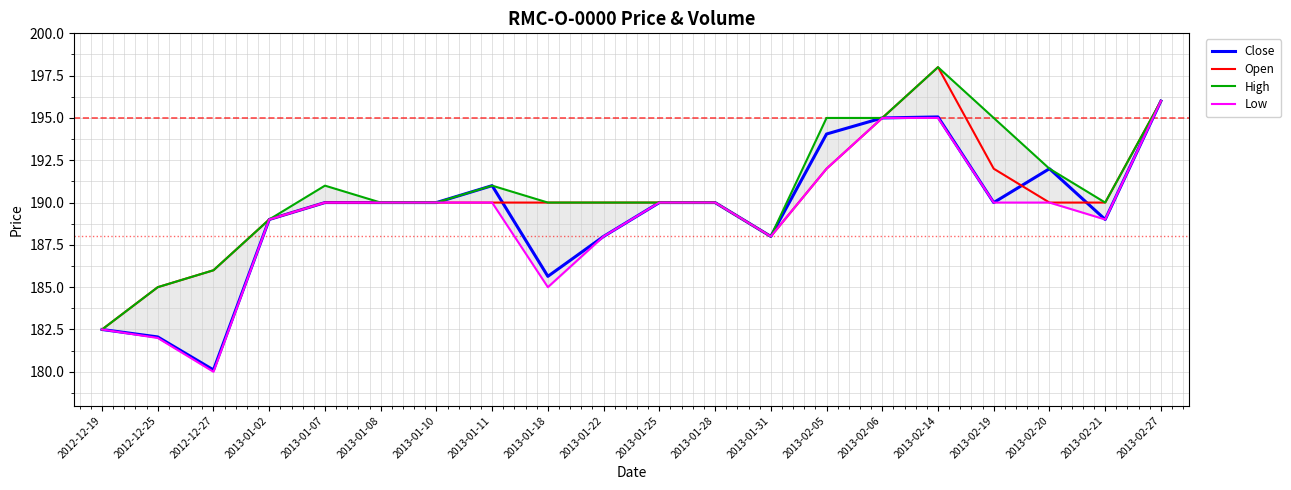

Reading left to right, list all the values displayed in this chart.

Close: 182.5	182.1	180.1	189.0	190.0	190.0	190.0	191.0	185.6	188.0	190.0	190.0	188.0	194.1	195.0	195.1	190.0	192.0	189.0	196.0
Open: 182.5	185.0	186.0	189.0	190.0	190.0	190.0	190.0	190.0	190.0	190.0	190.0	188.0	192.0	195.0	198.0	192.0	190.0	190.0	196.0
High: 182.5	185.0	186.0	189.0	191.0	190.0	190.0	191.0	190.0	190.0	190.0	190.0	188.0	195.0	195.0	198.0	195.0	192.0	190.0	196.0
Low: 182.5	182.0	180.0	189.0	190.0	190.0	190.0	190.0	185.0	188.0	190.0	190.0	188.0	192.0	195.0	195.0	190.0	190.0	189.0	196.0